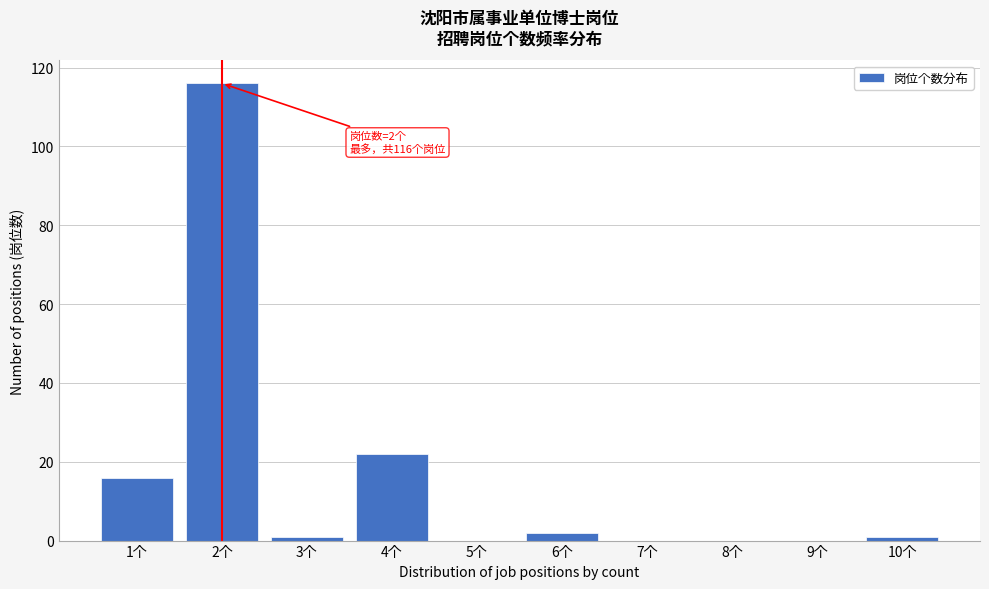

Reading left to right, extract all data points from this chart.

1个=16	2个=116	3个=1	4个=22	5个=0	6个=2	7个=0	8个=0	9个=0	10个=1